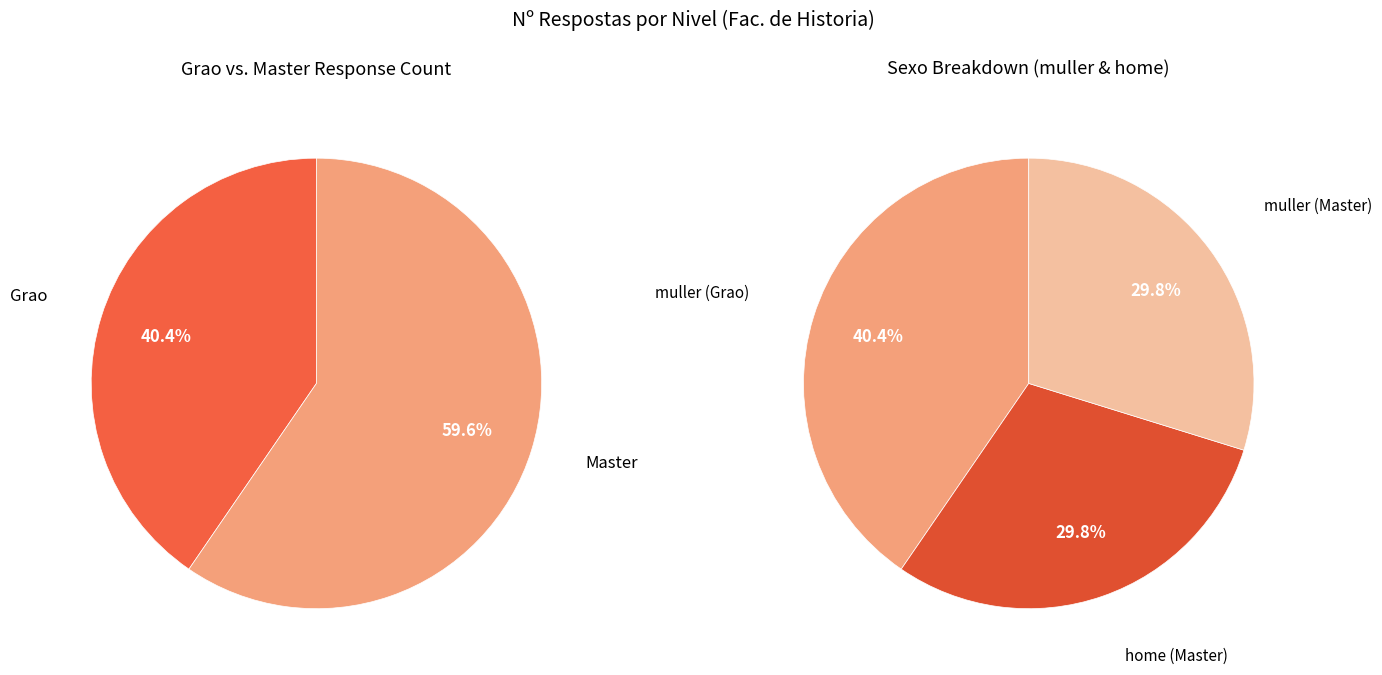

Is it true that Grao is 29% of the pie?

False